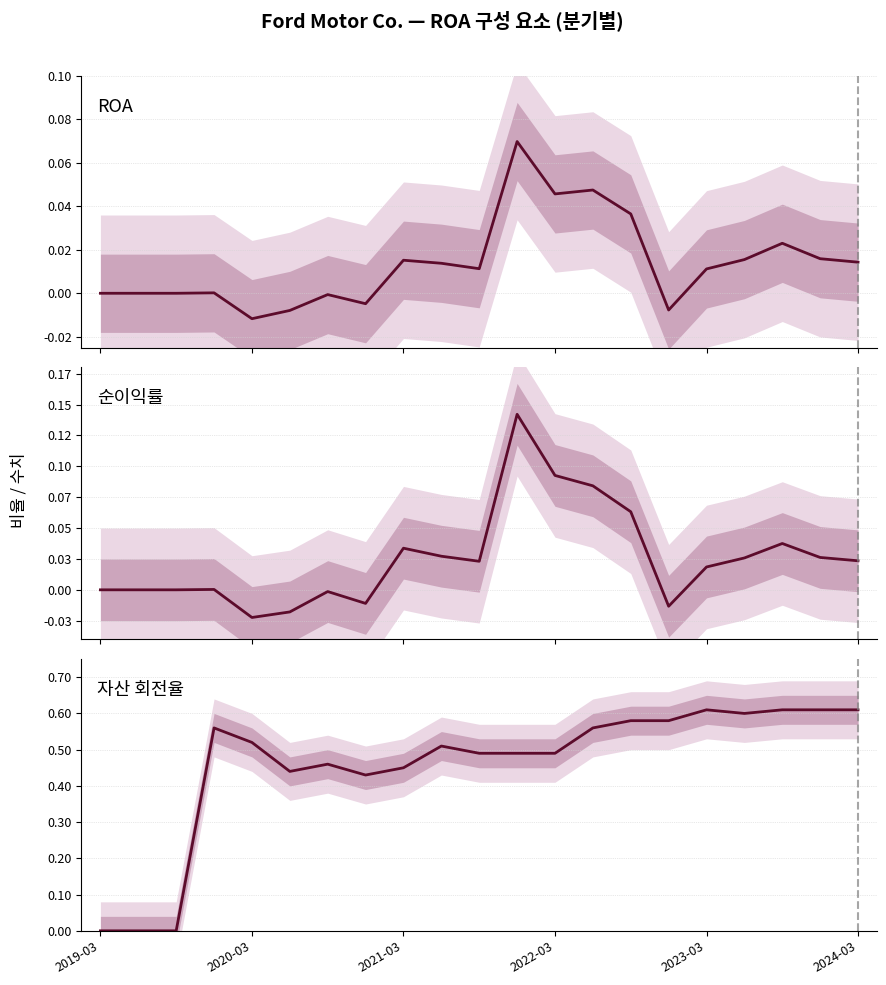

How many series are shown in this chart?

3